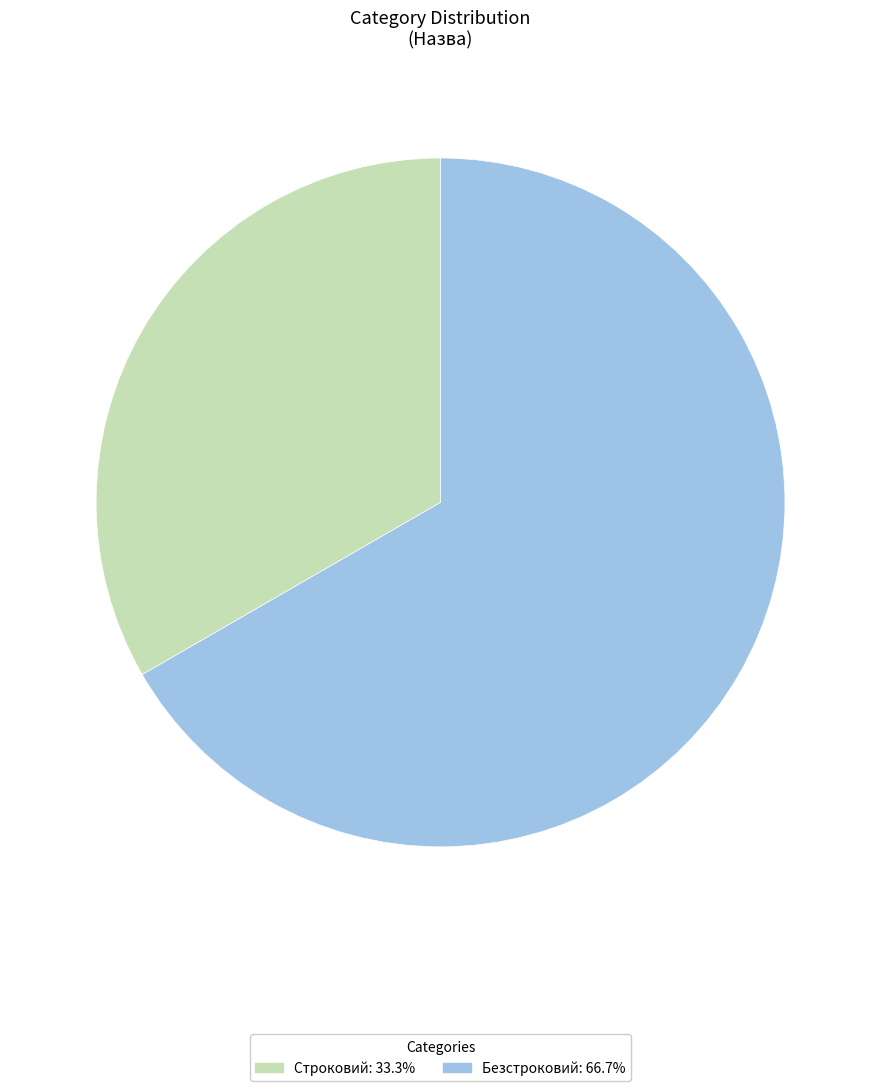

How many slices are in this pie chart?

2